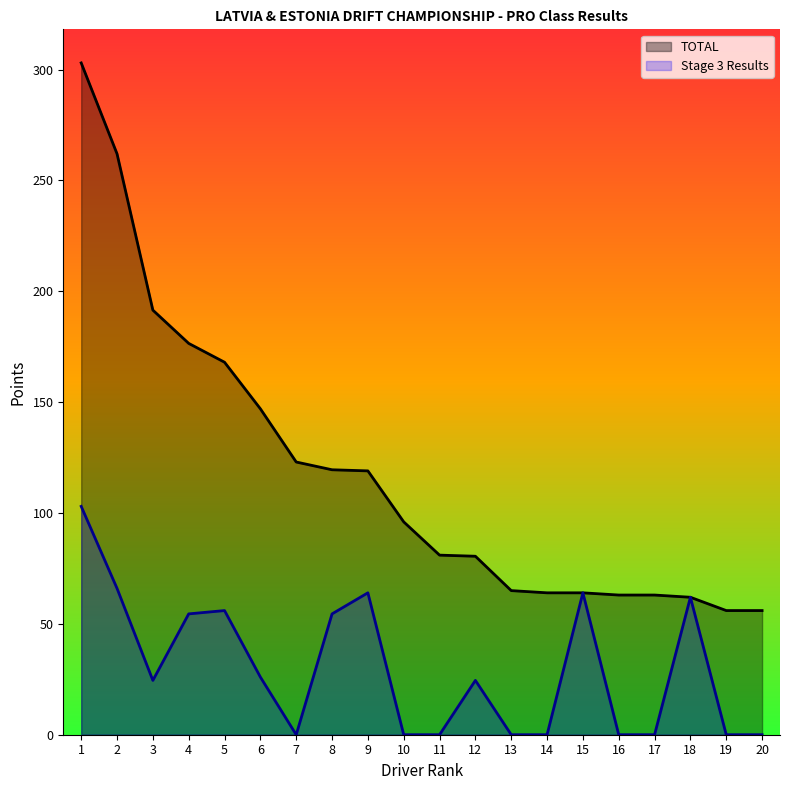

The value of TOTAL at 13 is 111.0. True or false?

False